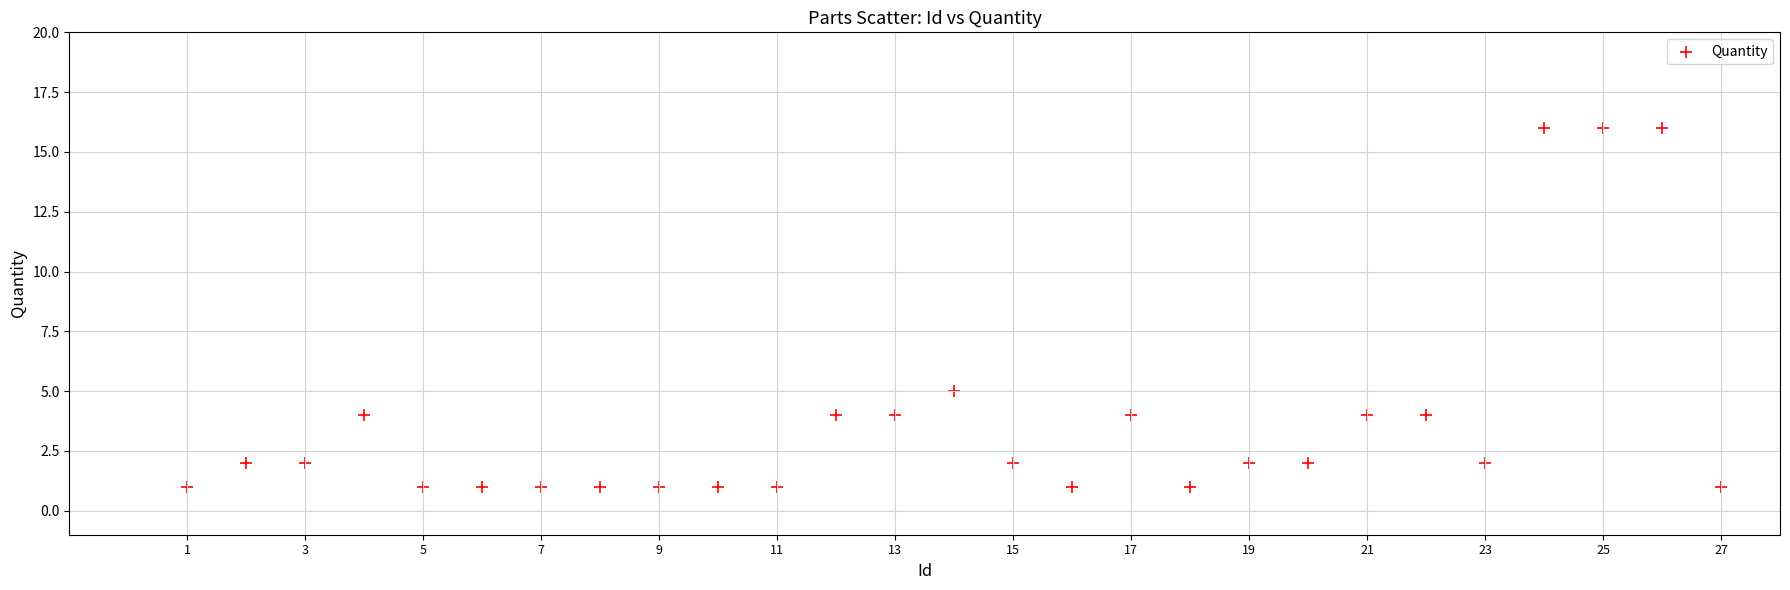

What is the range of Y values (max minus min)?

15